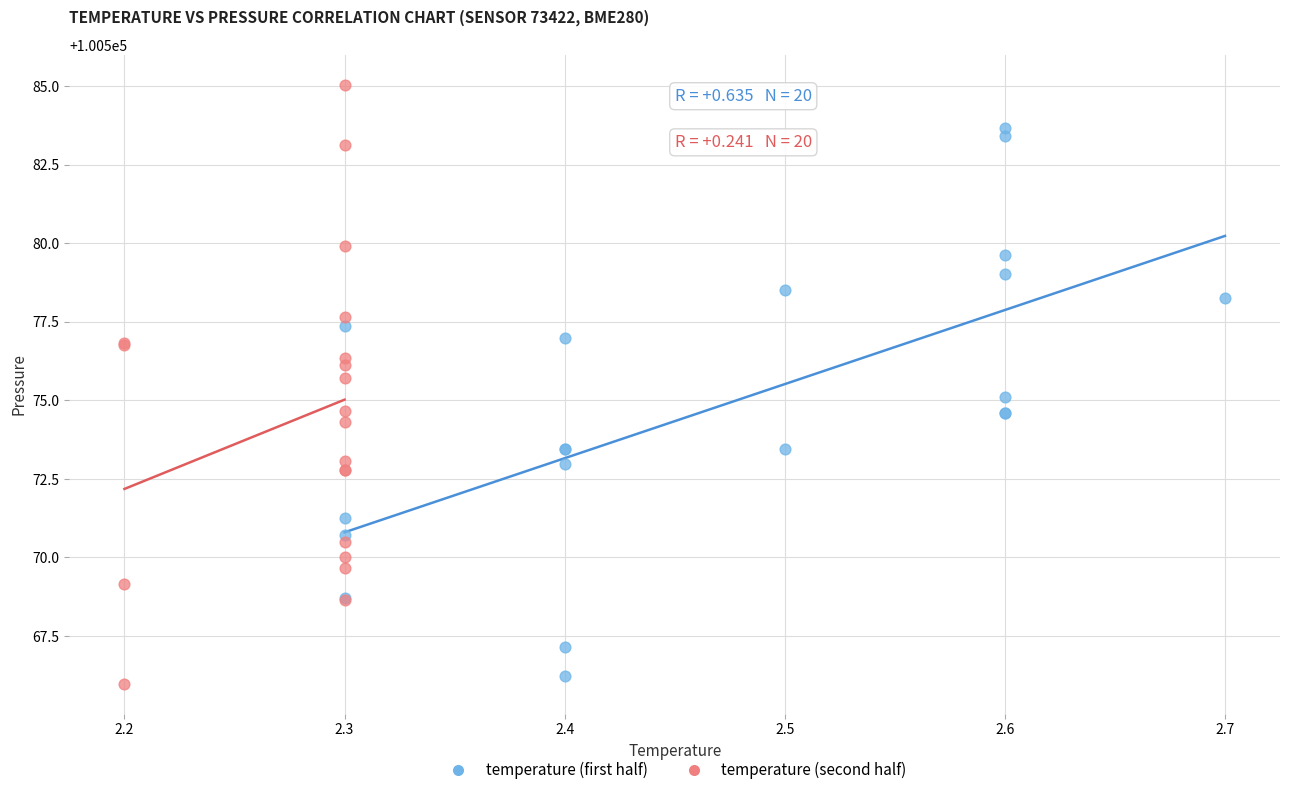

Which series contains the highest Y value?

temperature (second half)